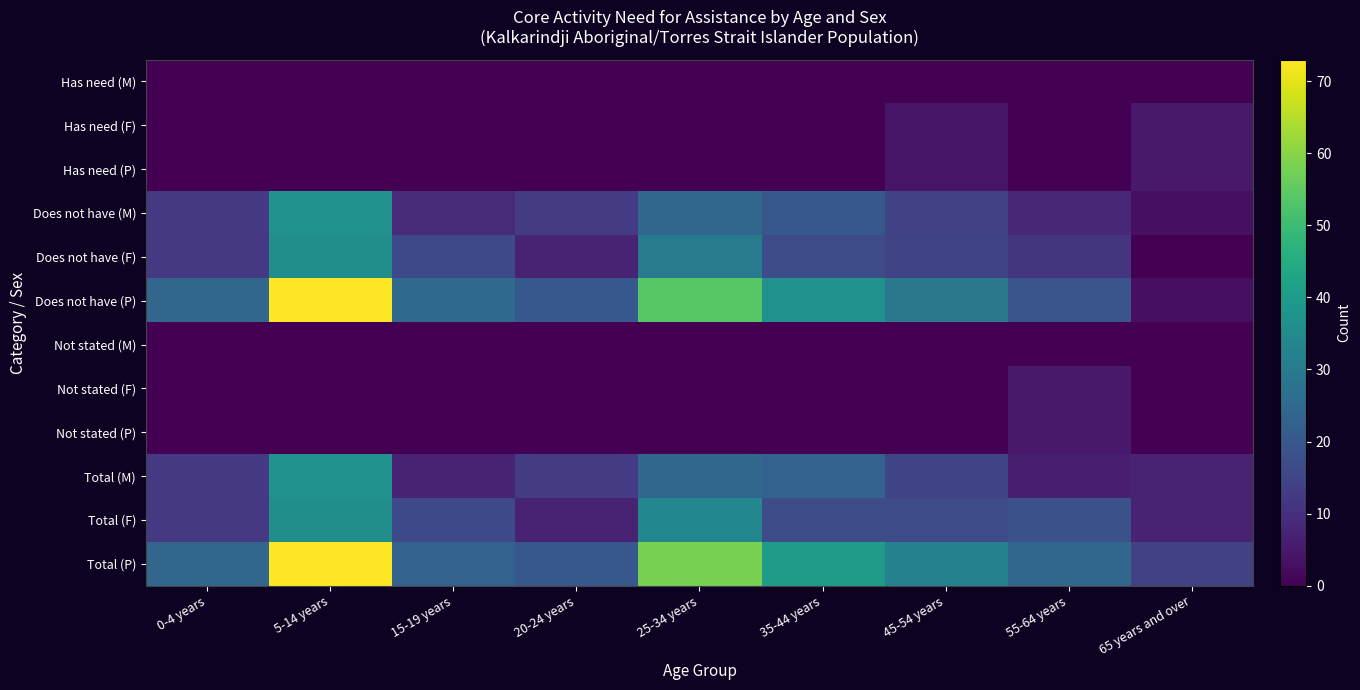

At 35-44 years, list the series in order from largest to smallest.

Total (P), Does not have (P), Total (M), Does not have (M), Does not have (F), Total (F), Has need (M), Has need (F), Has need (P), Not stated (M), Not stated (F), Not stated (P)